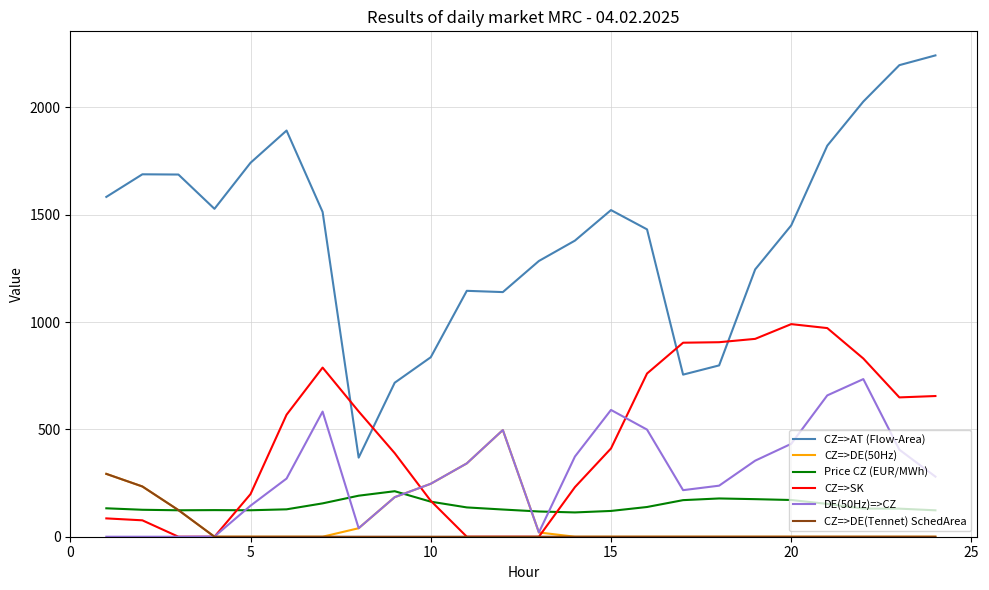

Which series has the widest spread of values?

CZ=>AT (Flow-Area)